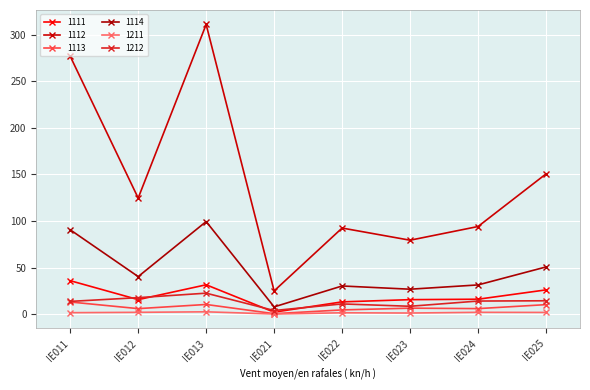

What is the total value across all series at IE024?

164.2